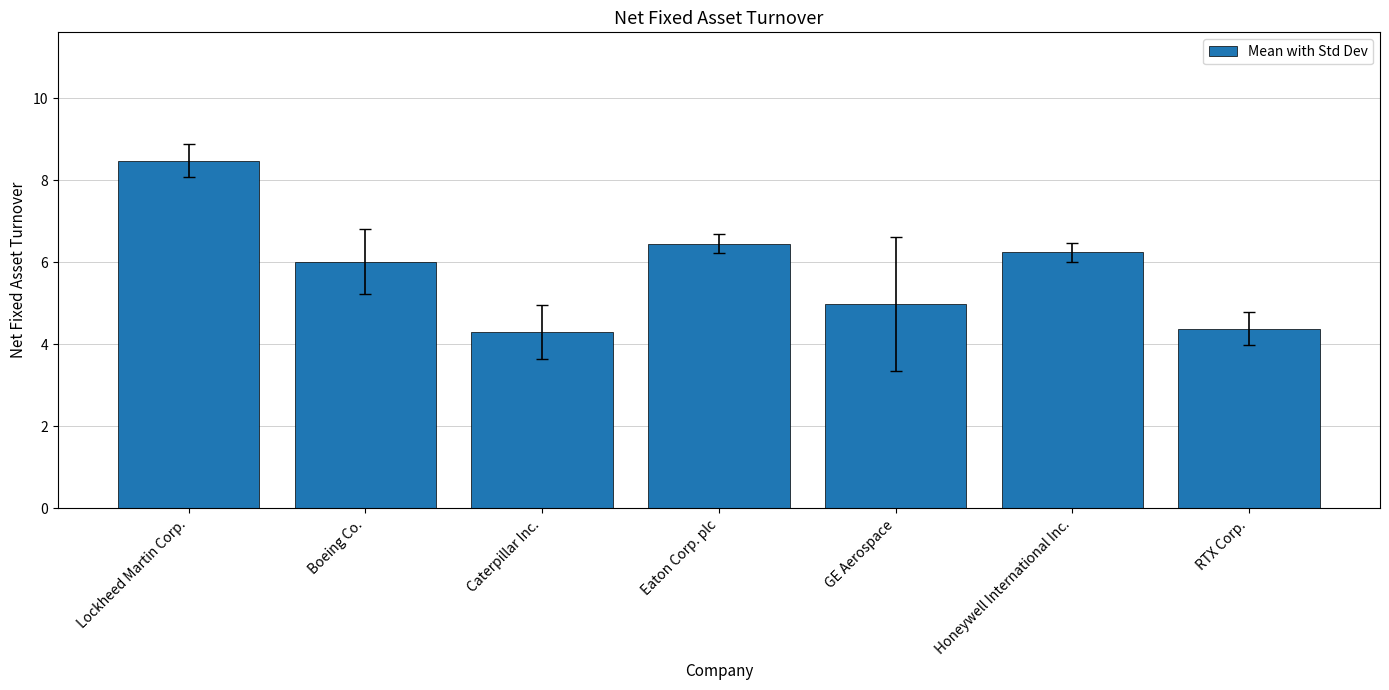

What is the average value?

5.8